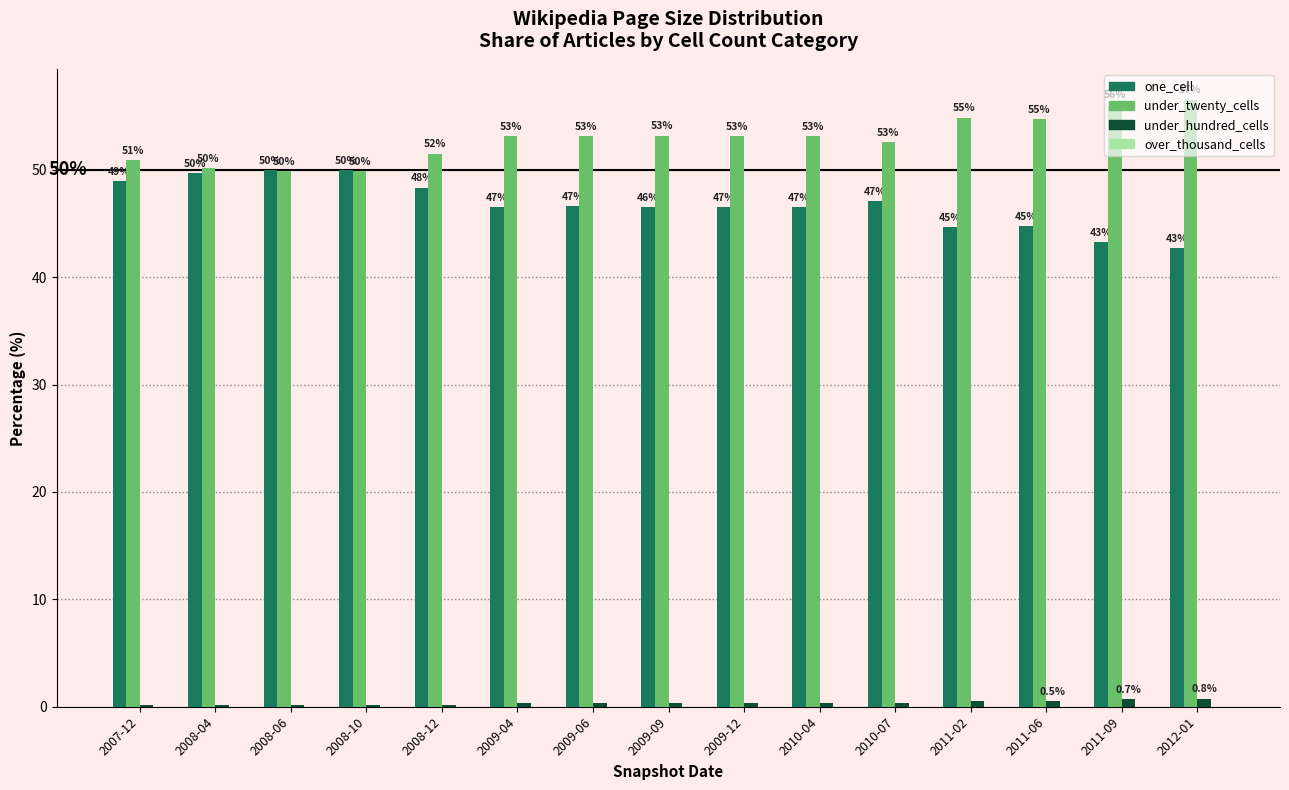

What is the maximum value shown in the chart?

56.5